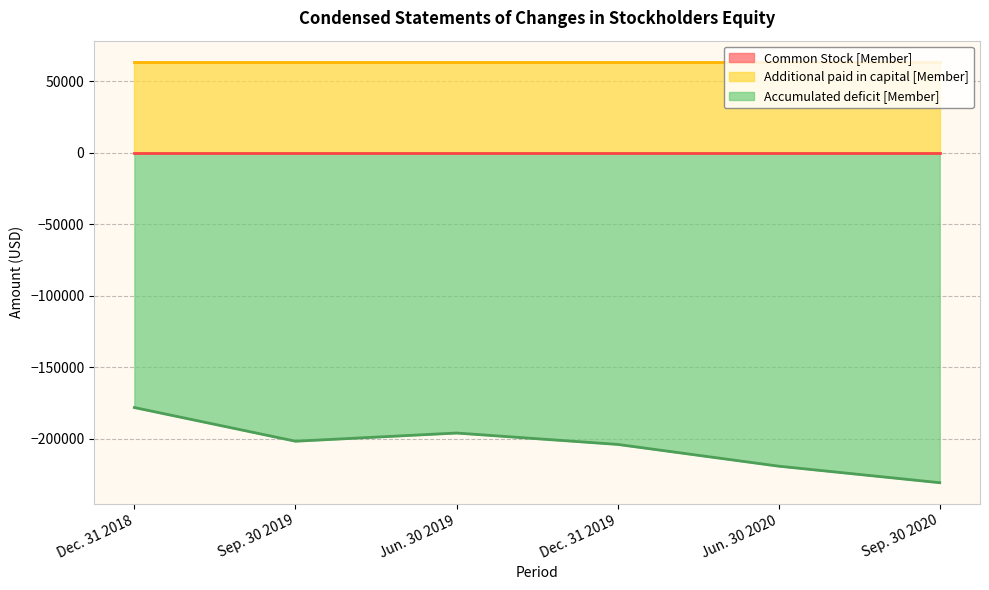

What is the value of the Common Stock [Member] point at the 5th from the left?

70